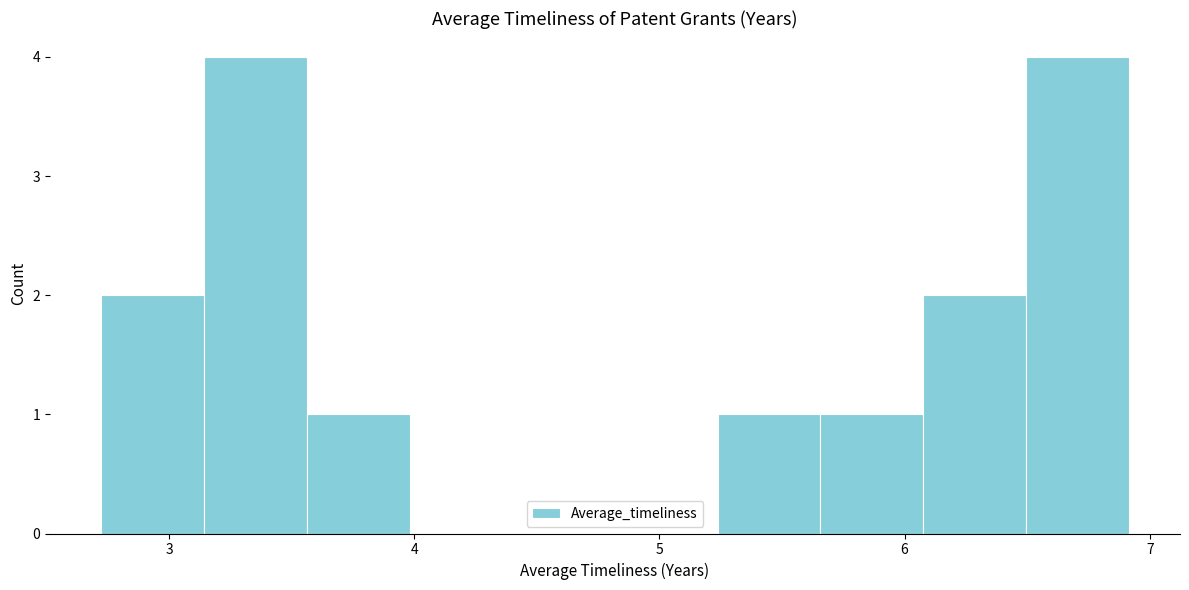

Reading left to right, list every bar in this chart as the range it spans on the x-axis followed by its height. Neither the bar edges nor the heights are printed on the chart, so give them approximately, as read against the axes.

2.7 to 3.1: 2
3.1 to 3.6: 4
3.6 to 4.0: 1
4.0 to 4.4: 0
4.4 to 4.8: 0
4.8 to 5.2: 0
5.2 to 5.7: 1
5.7 to 6.1: 1
6.1 to 6.5: 2
6.5 to 6.9: 4